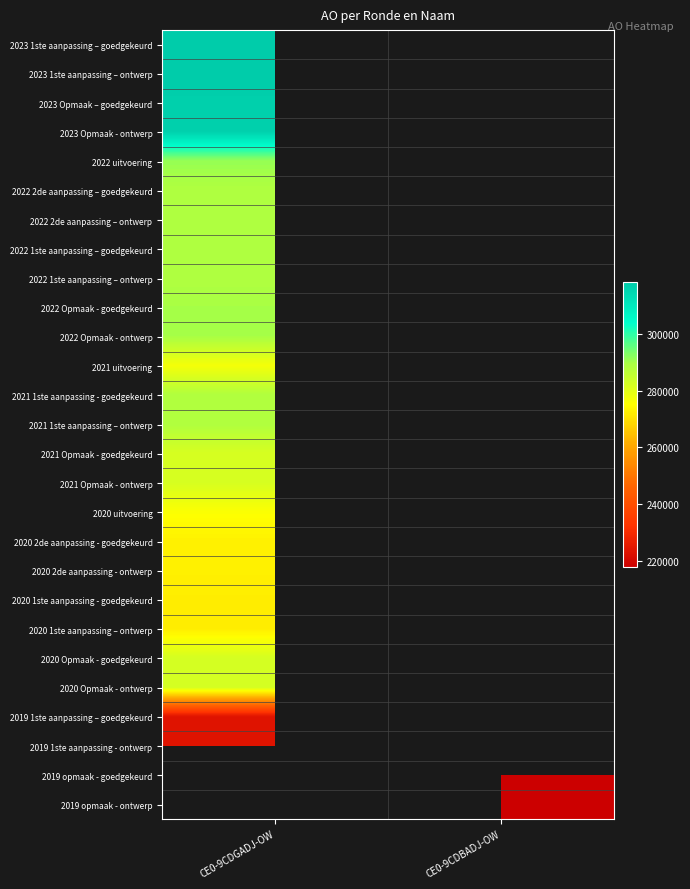

Which series has the largest range (max minus min)?

2023 1ste aanpassing – goedgekeurd